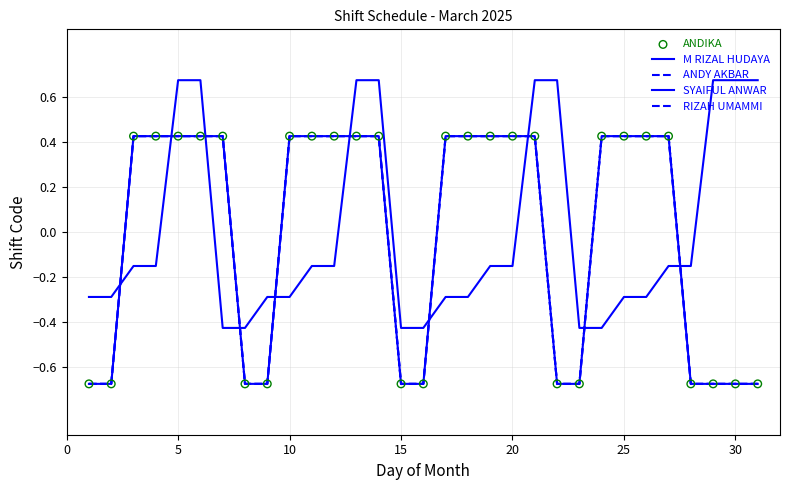

Is this an area chart (filled region under the line)?

No